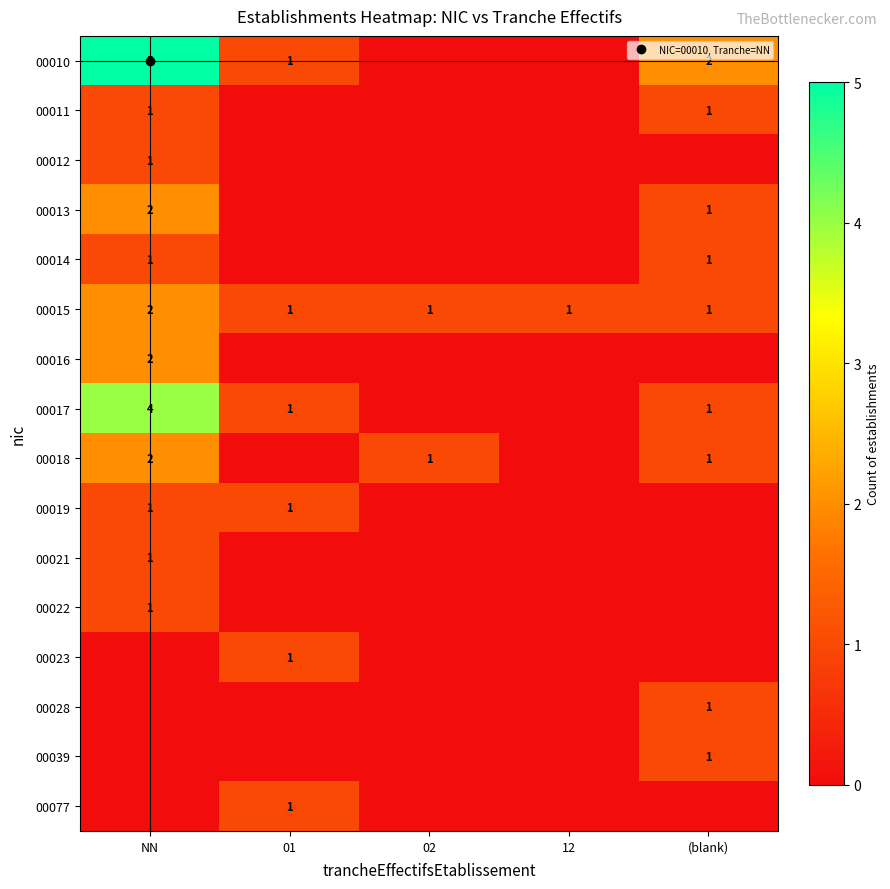

What is the difference between the 00018 values at (blank) and NN?

1